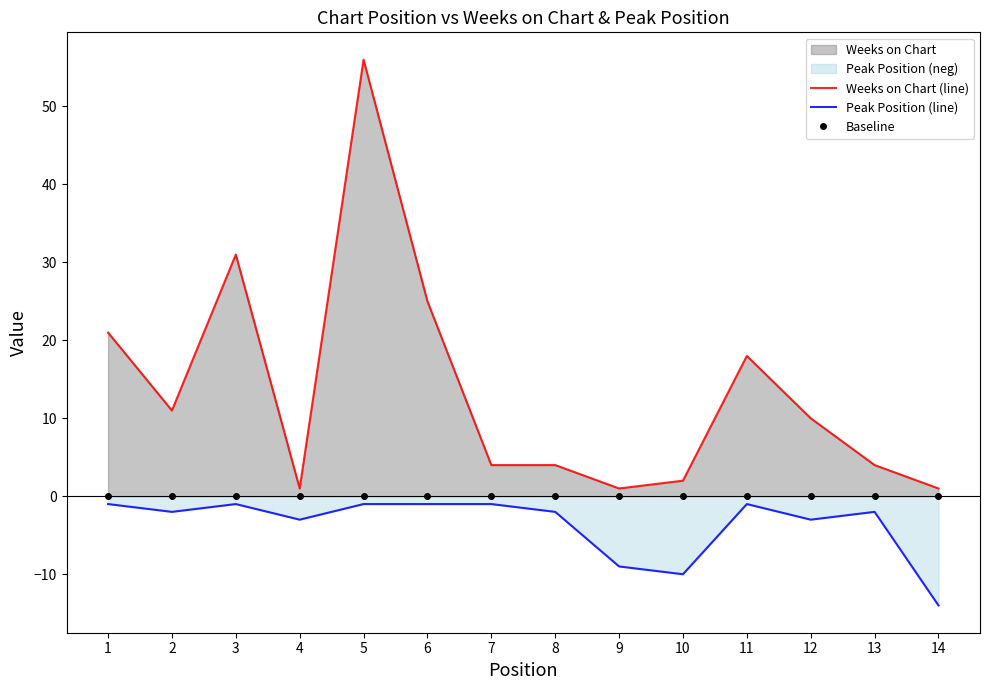

Where is the first local maximum for Weeks on Chart (line)?

3